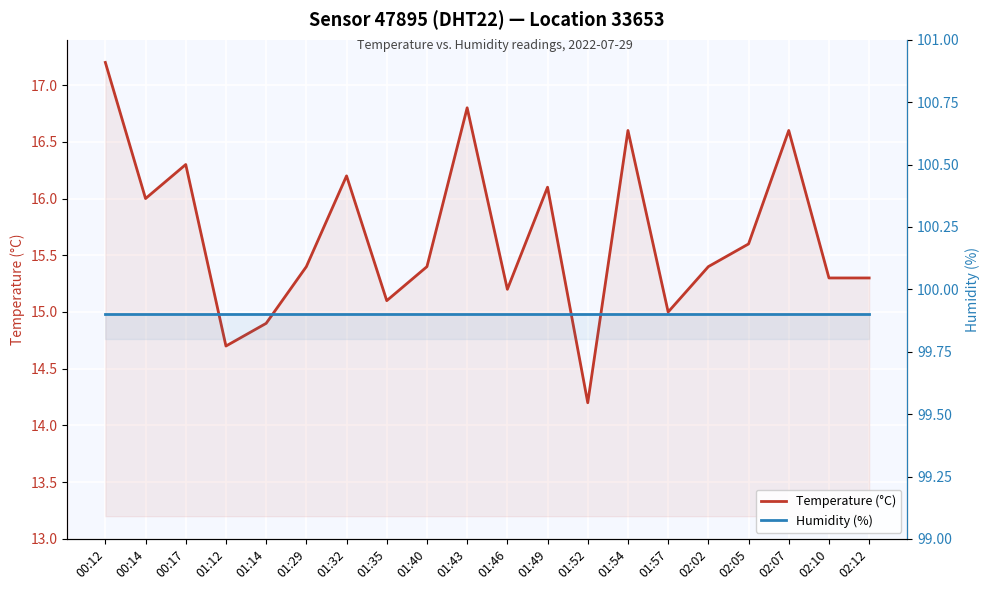

At which category is the sum across all series the highest?

00:12